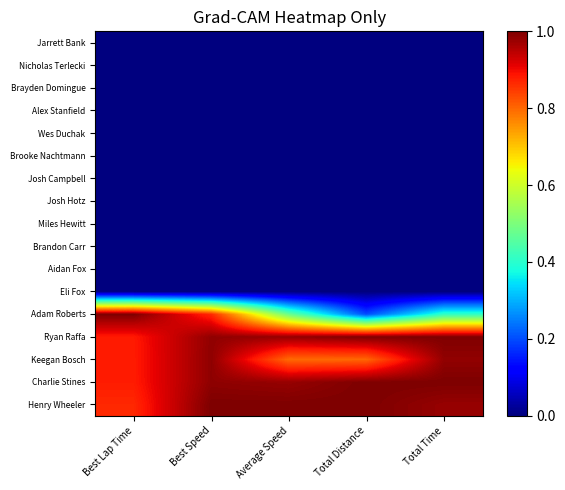

At Total Time, list the series in order from smallest to largest.

Eli Fox, Aidan Fox, Brandon Carr, Miles Hewitt, Josh Hotz, Josh Campbell, Brooke Nachtmann, Wes Duchak, Alex Stanfield, Brayden Domingue, Nicholas Terlecki, Jarrett Bank, Adam Roberts, Henry Wheeler, Keegan Bosch, Ryan Raffa, Charlie Stines